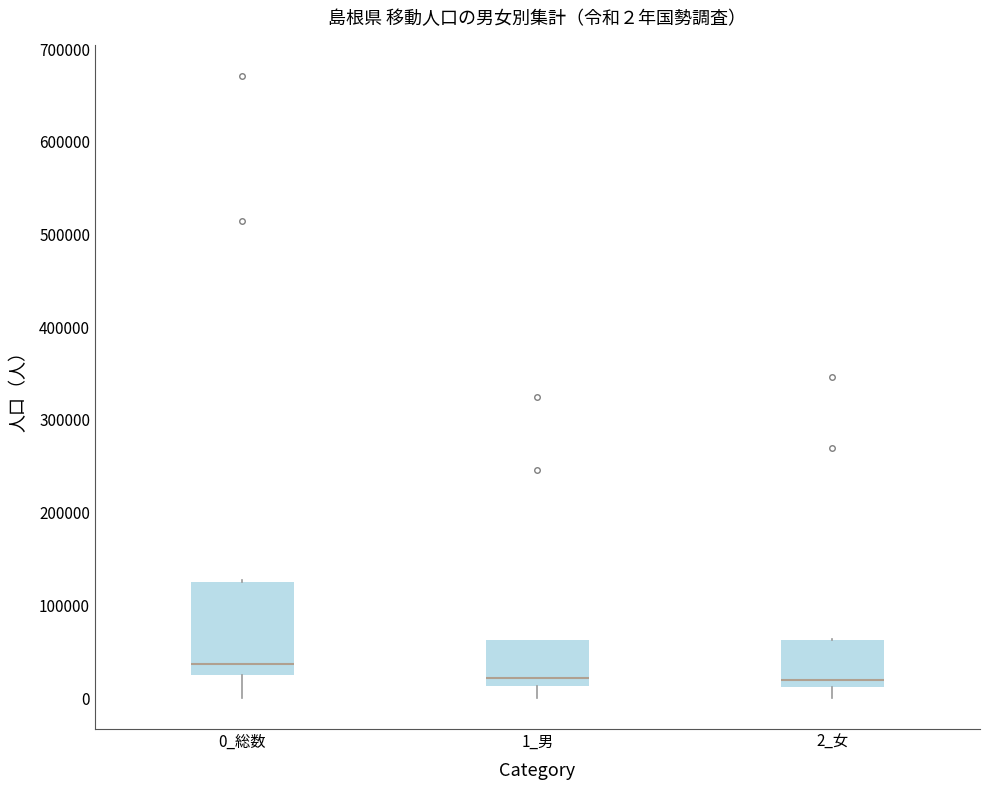

Which box is the tallest, from its lower edge to its upper edge?

0_総数